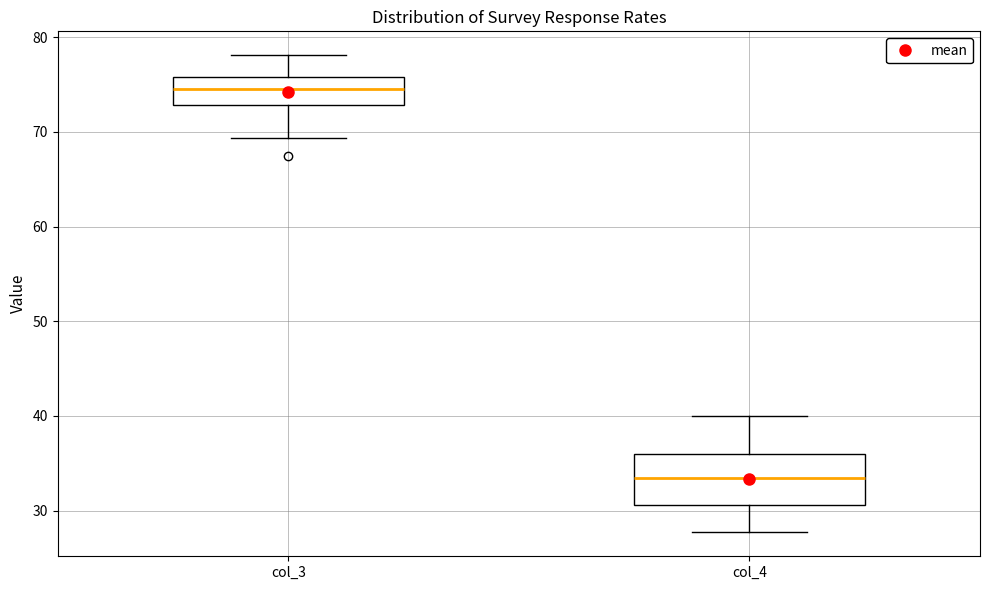

Reading left to right, transcribe this box plot: for each box, give where its median line is, the range the box spans, and where its two whiskers end, as read against the y-axis. The values are not printed on the chart, so give them approximately, as read against the axis.

col_3: median 75, box 73 to 76, whiskers 69 to 78
col_4: median 33, box 31 to 36, whiskers 28 to 40